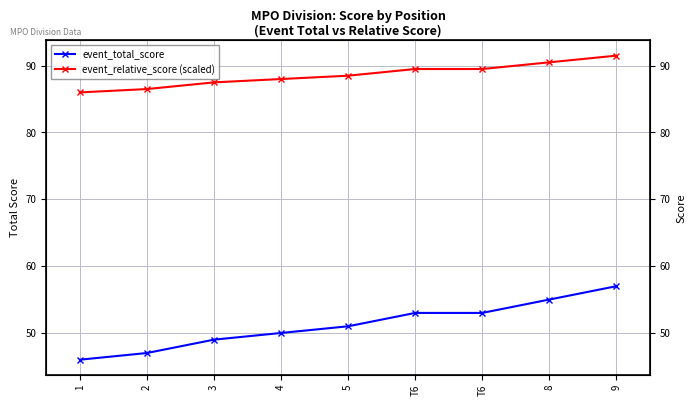

Count the number of data series in this chart.

2